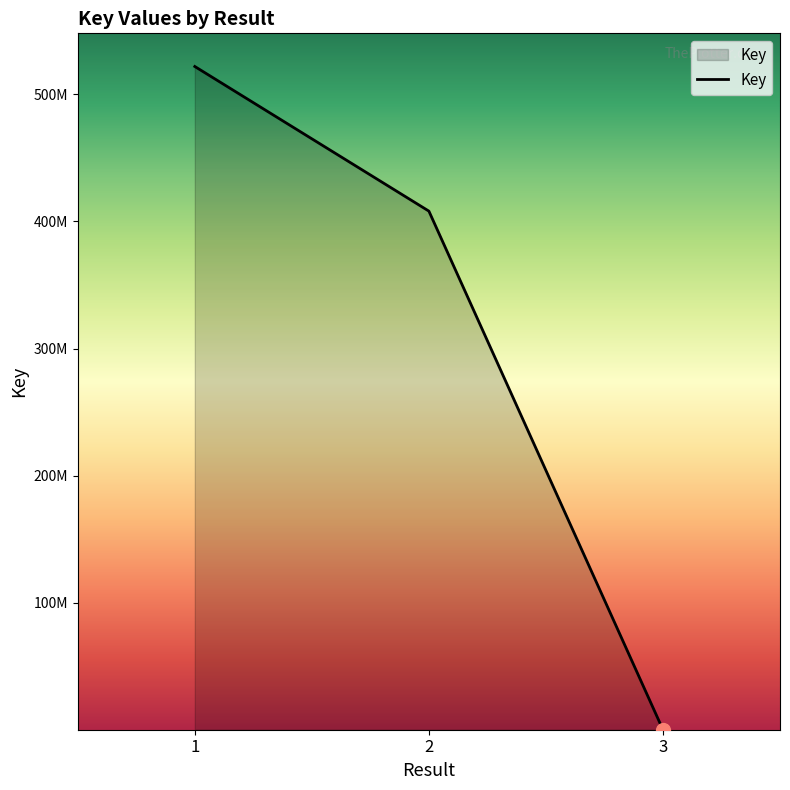

Does the chart have visible grid lines?

No